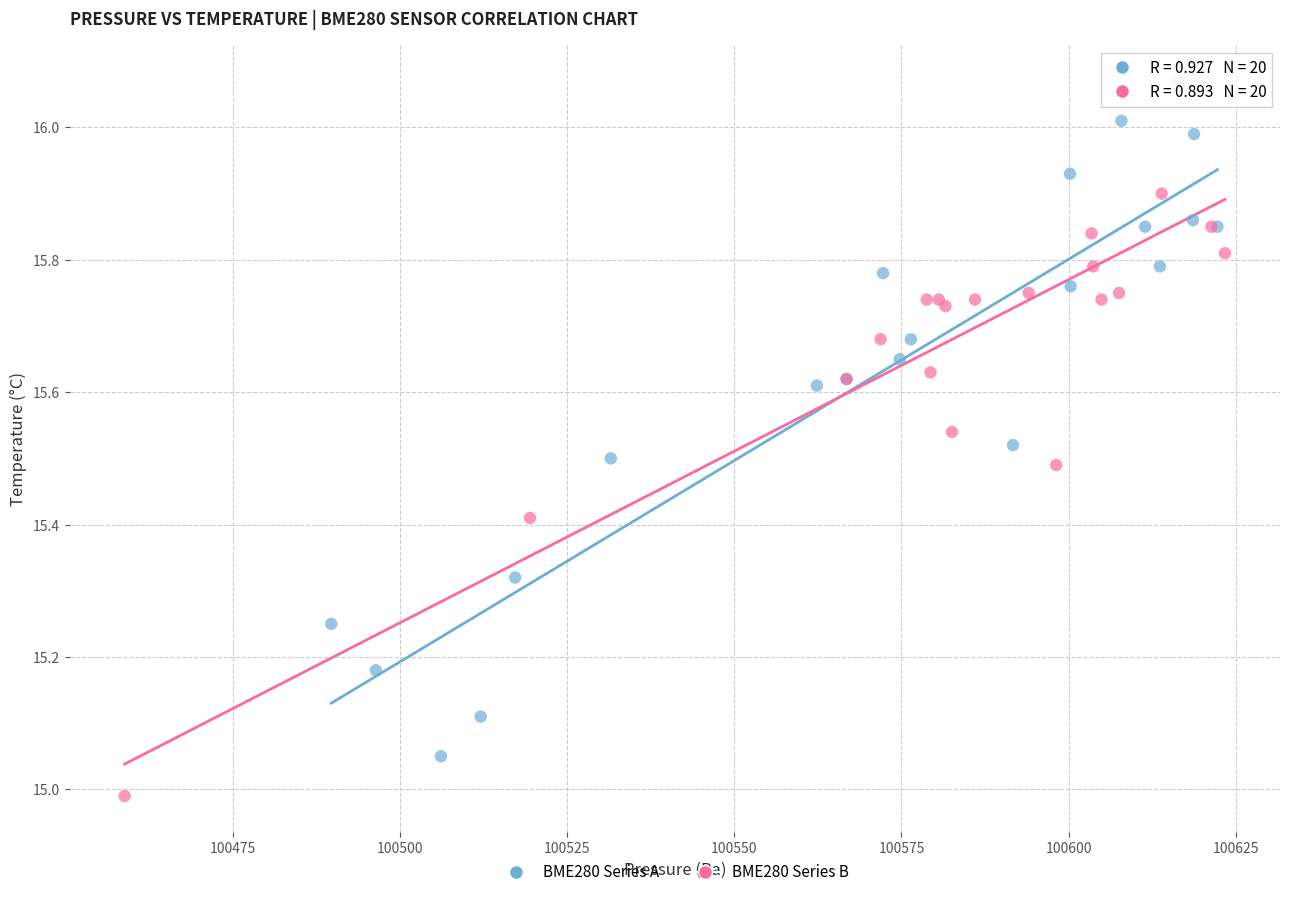

Which series contains the highest Y value?

BME280 Series B